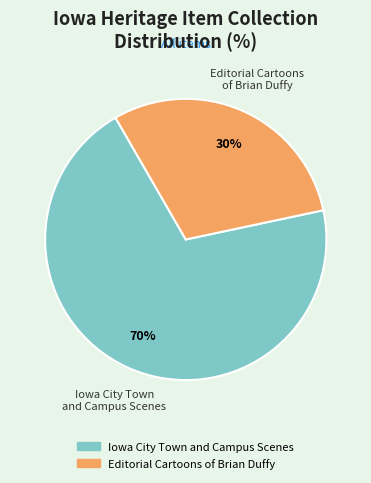

To the nearest percent, what is the difference between the largest and smallest slice percentages?

40%